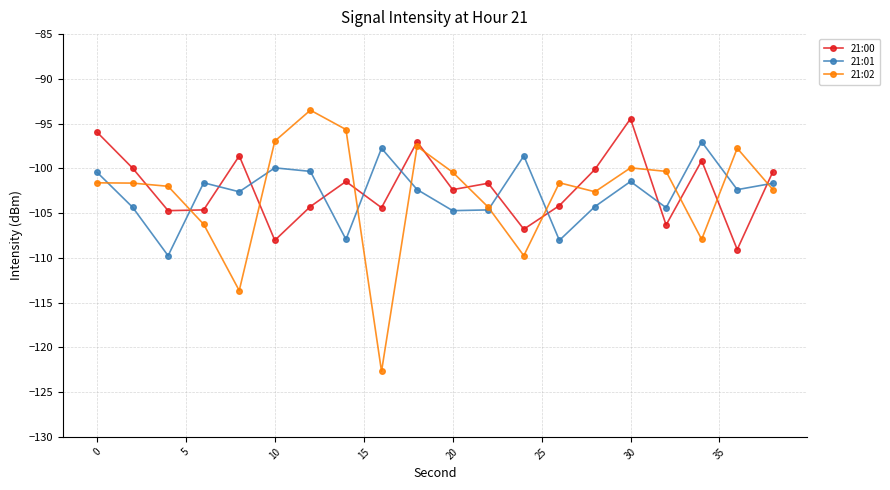

Rank the series by their maximum value, from lowest to highest.

21:01, 21:00, 21:02